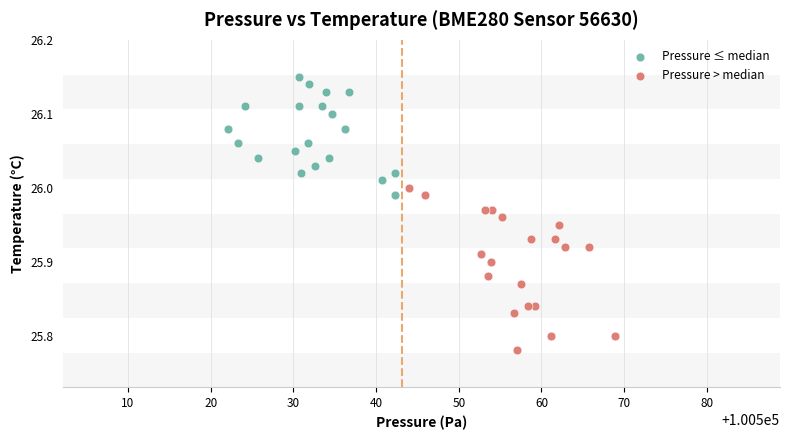

Which series contains the lowest Y value?

Pressure > median